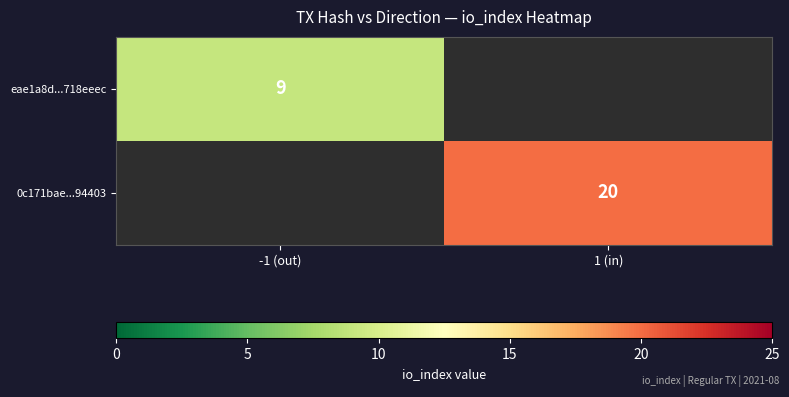

How many distinct data groups are displayed?

2